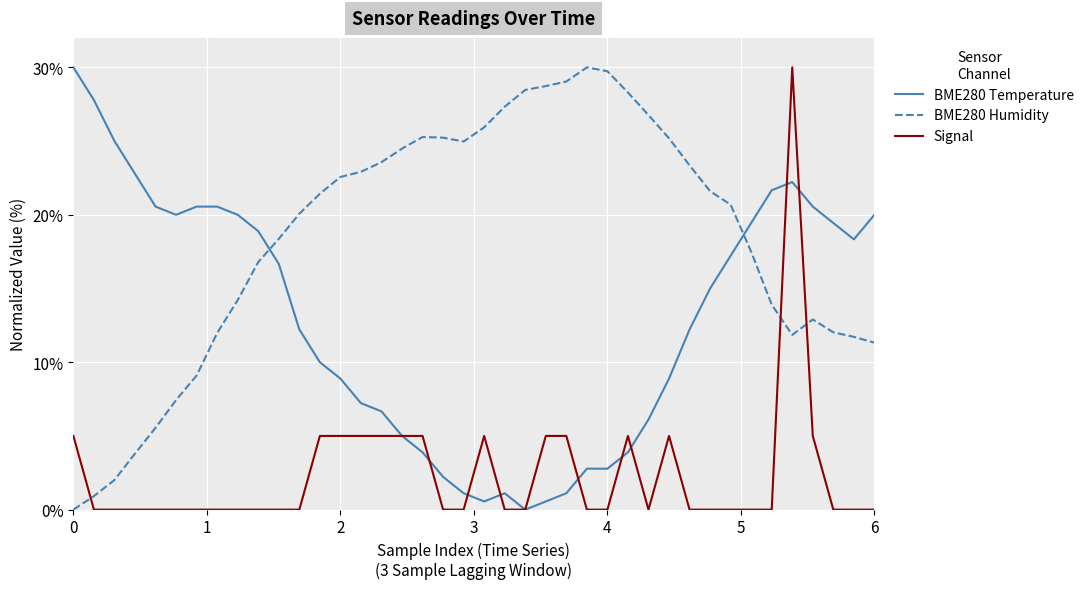

What is the maximum value for BME280 Temperature?

30.0